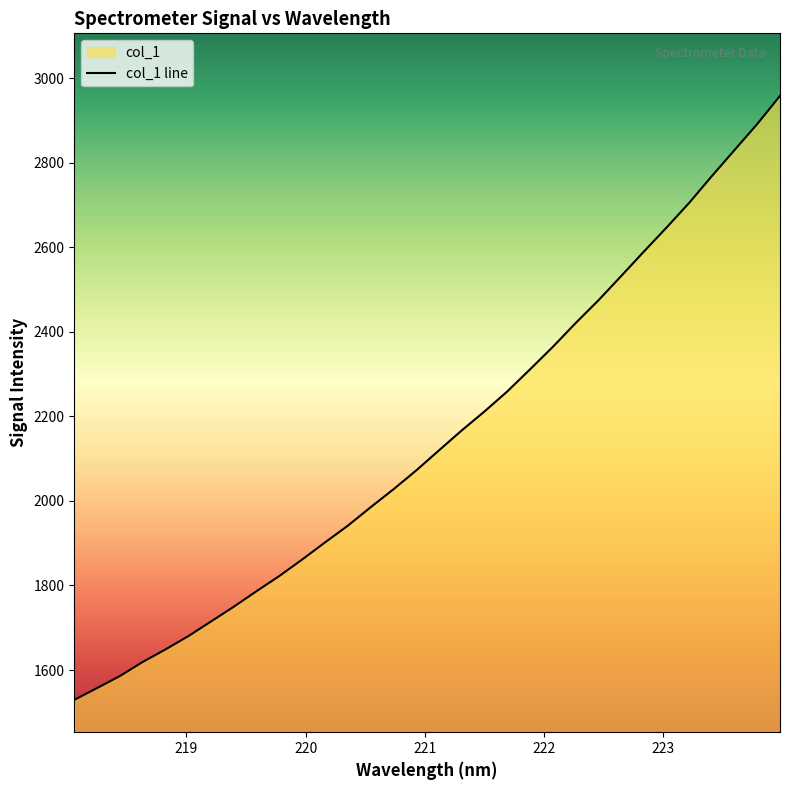

What is the sum of the values at 219.7801 and 219.9712?

3683.8